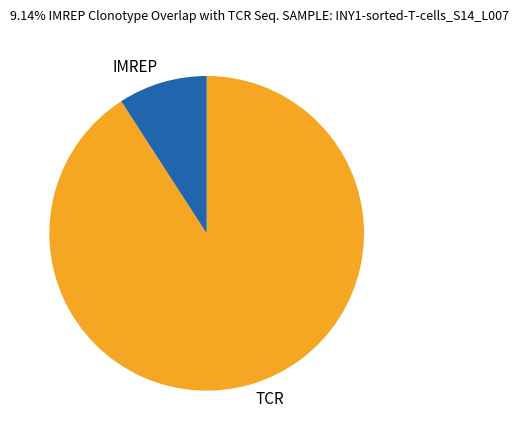

True or false: IMREP accounts for 9% of the total.

True